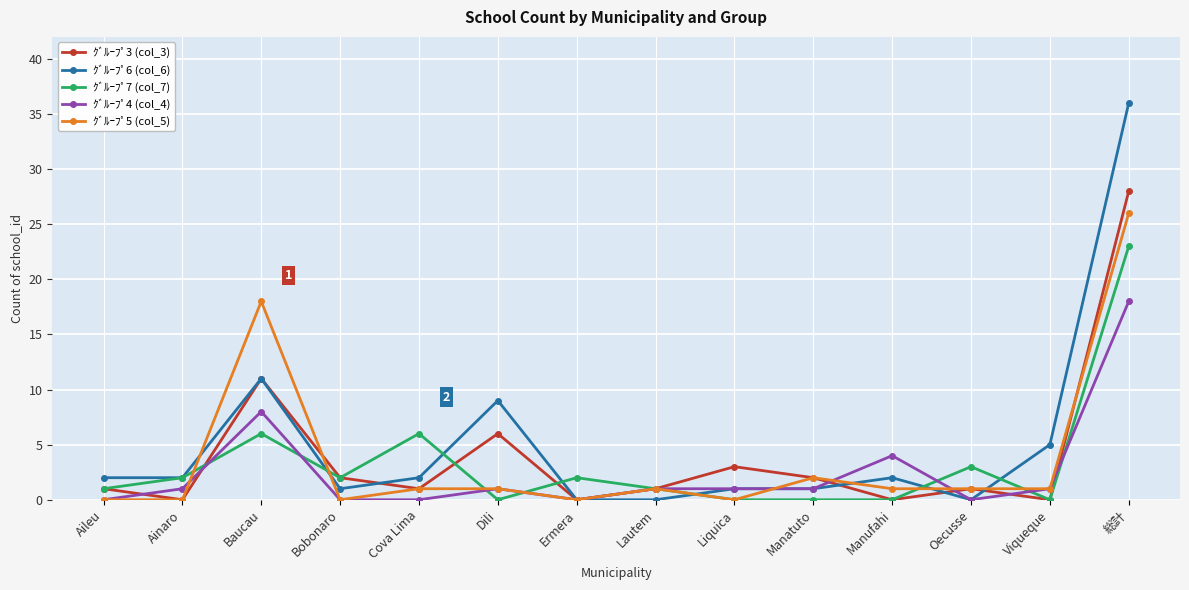

True or false: ｸﾞﾙｰﾌﾟ6 (col_6) has a value of 0 at Ainaro.

False